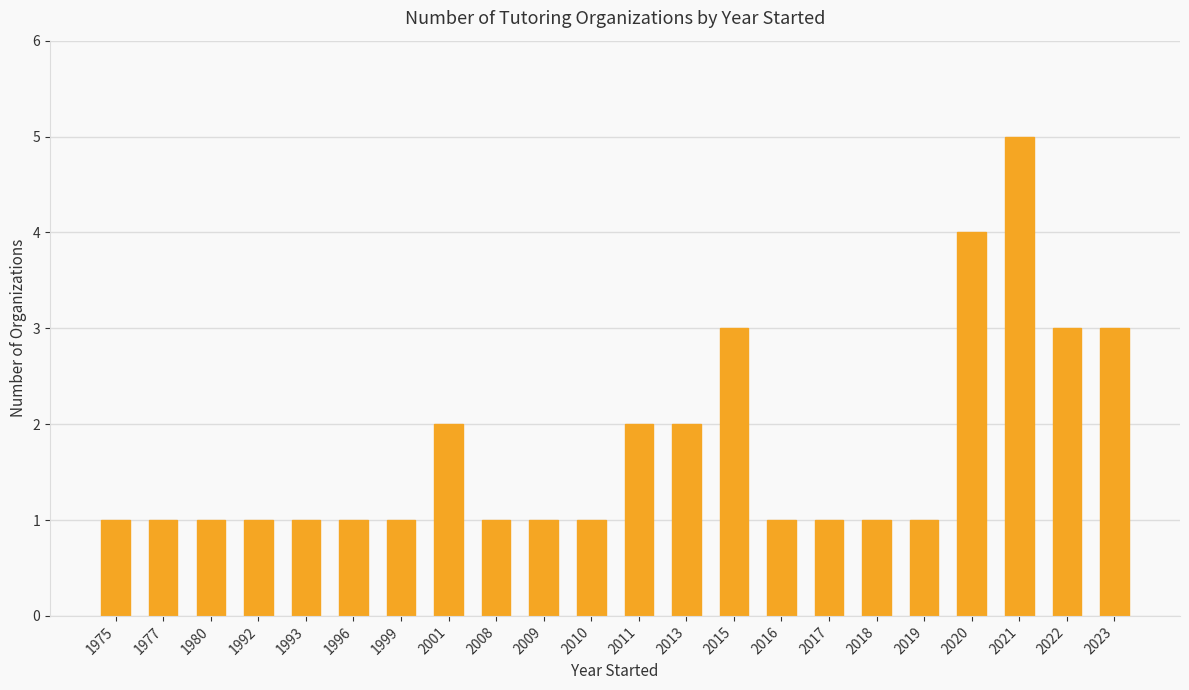

What is the difference between the maximum and minimum values?

4